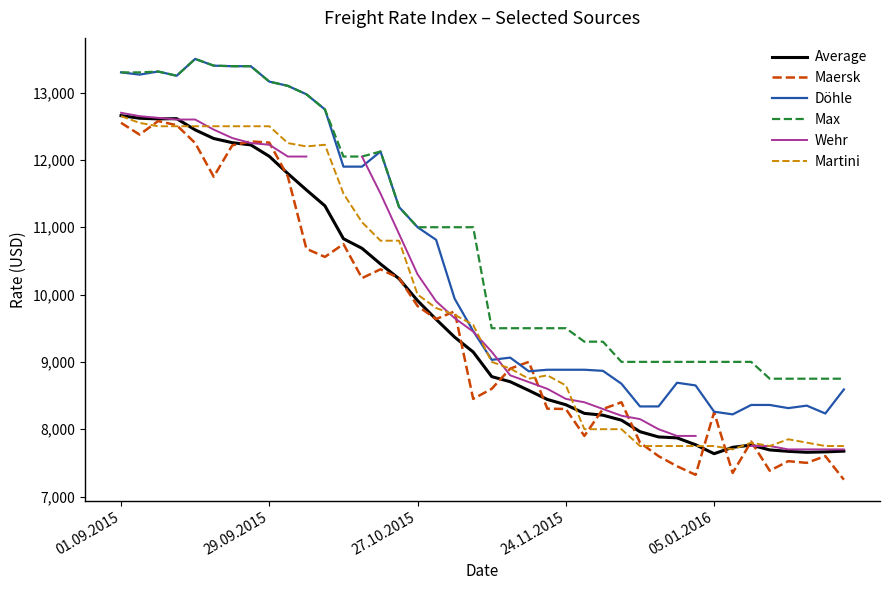

True or false: Döhle and Average cross at least once.

False